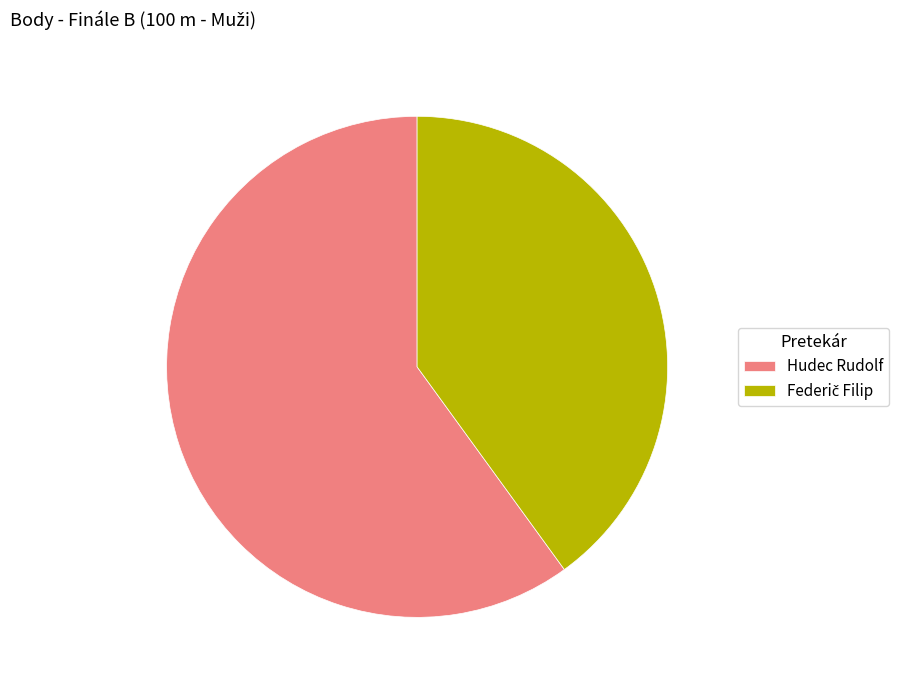

How many slices are in this pie chart?

2